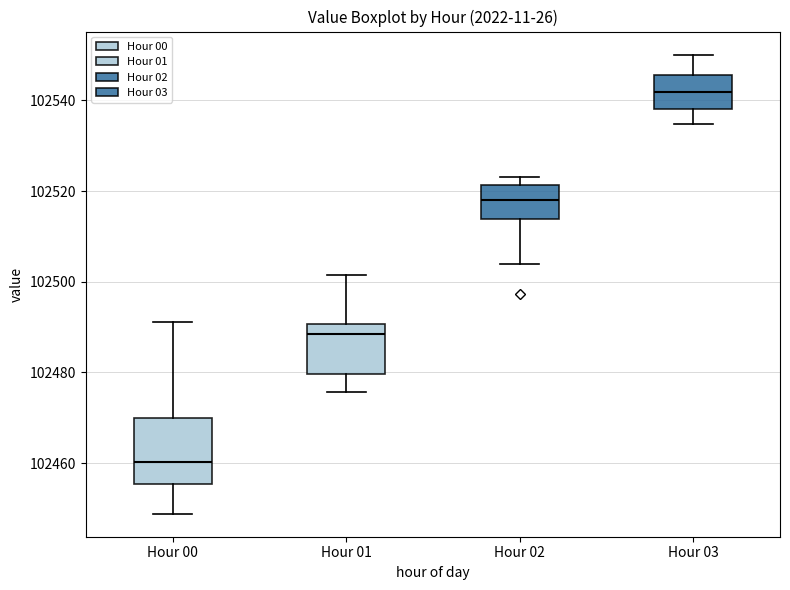

Which box has the highest median line?

Hour 03